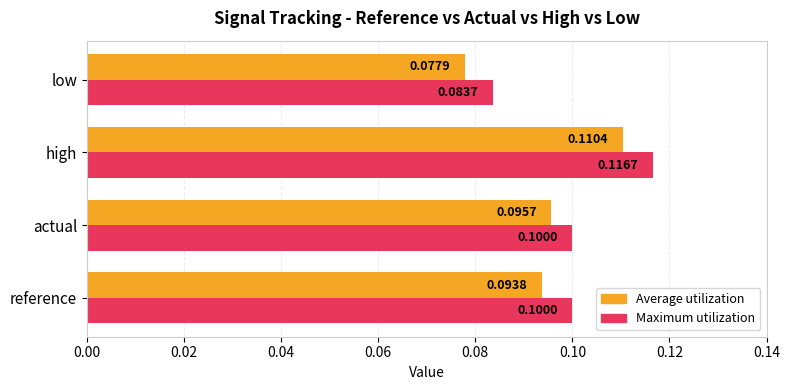

Rank the series by their average value, from lowest to highest.

Average utilization, Maximum utilization